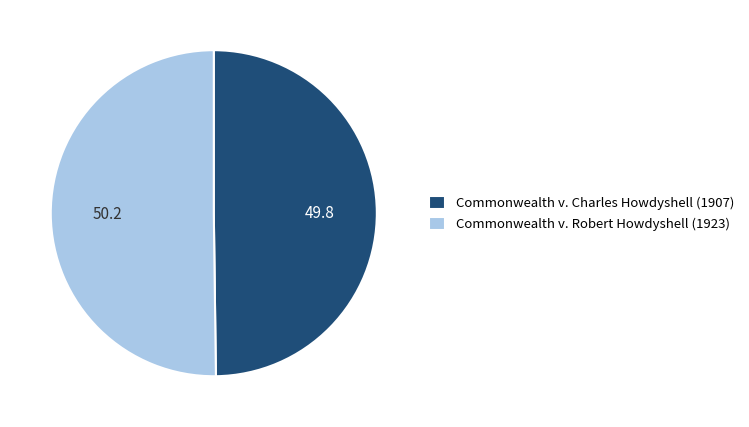

What is the ratio of the value at Commonwealth v. Robert Howdyshell (1923) to the value at Commonwealth v. Charles Howdyshell (1907)?

1.0